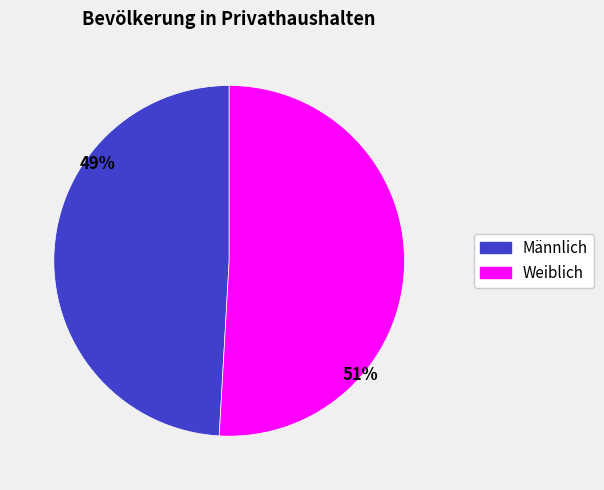

To the nearest percent, what is the combined percentage of Weiblich and Männlich?

100%